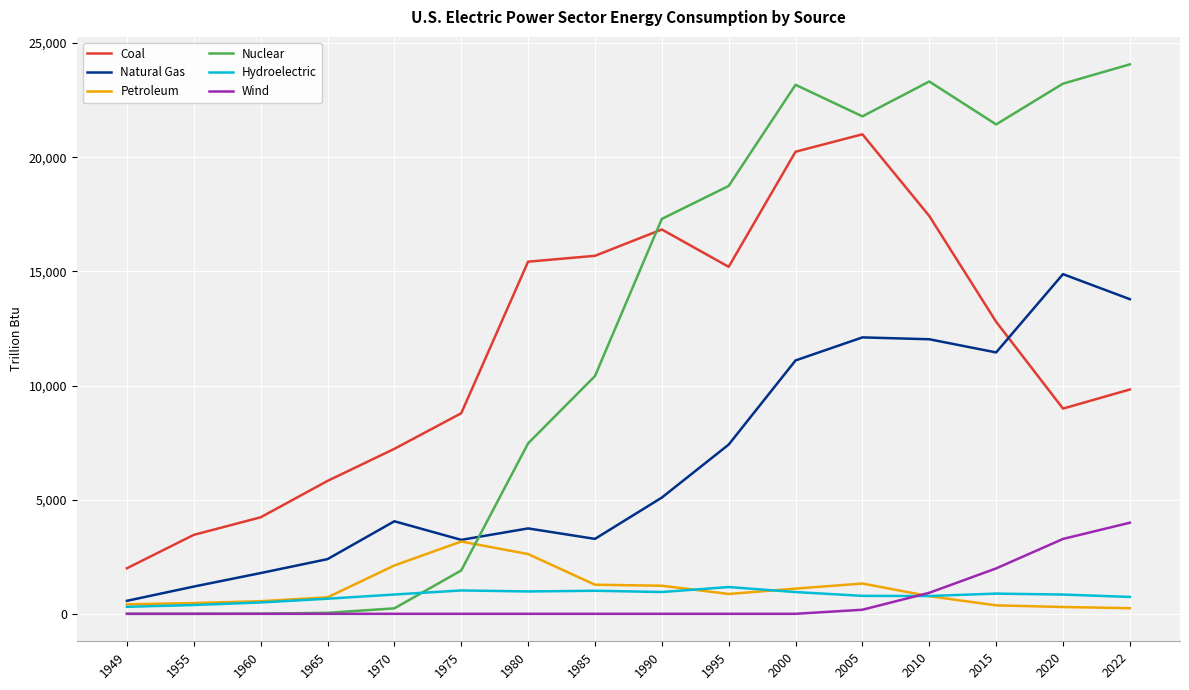

True or false: Coal and Hydroelectric intersect in this chart.

False